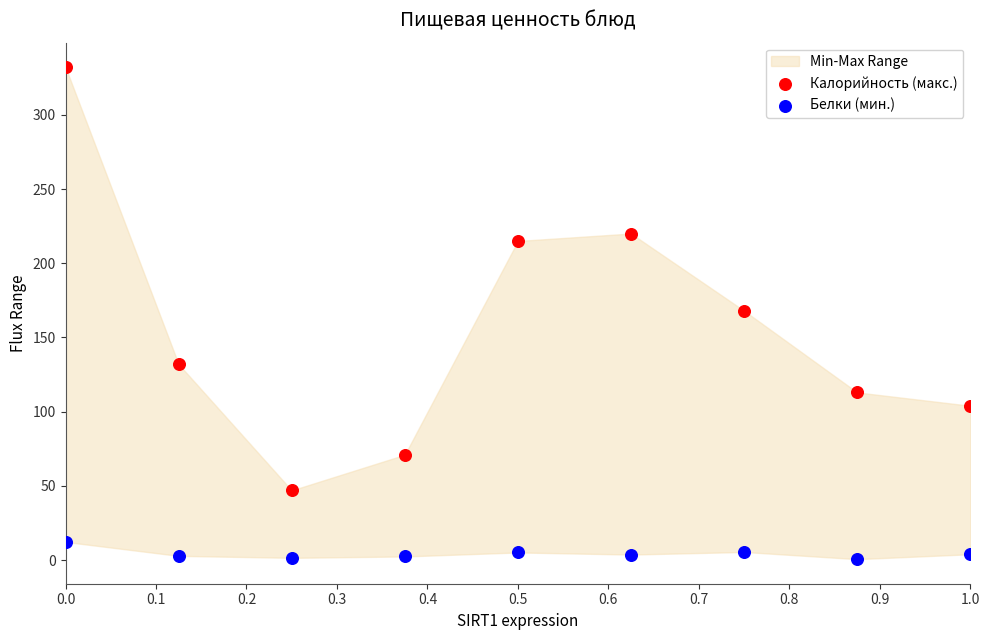

Which series has the largest Y range (max minus min)?

Калорийность (макс.)